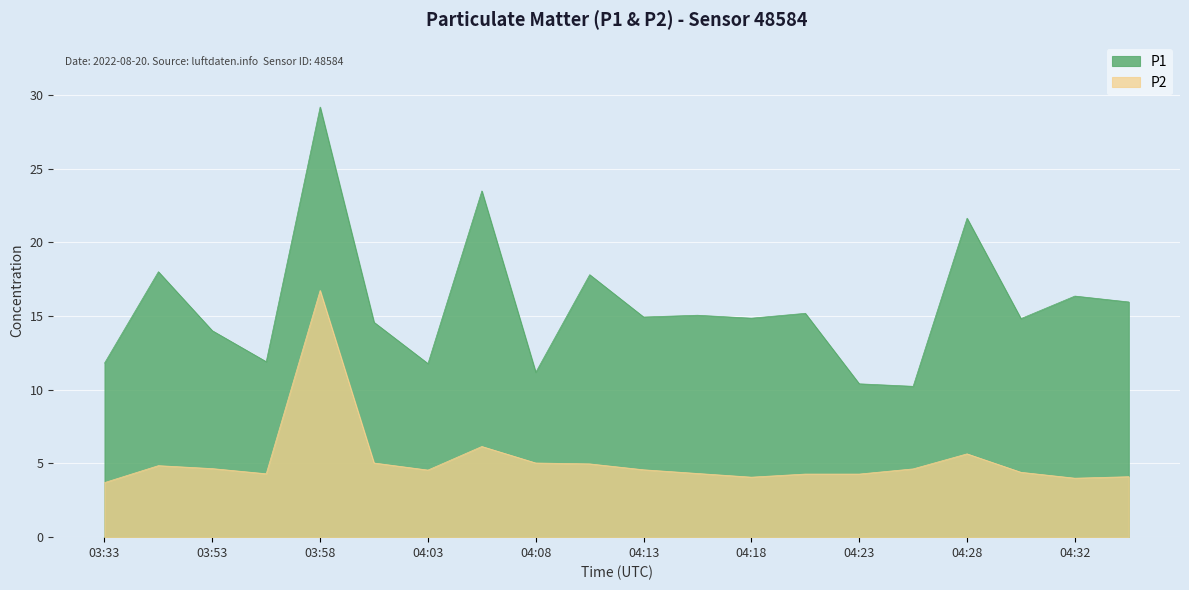

Is it true that P2 equals 6.6 at 03:33?

False